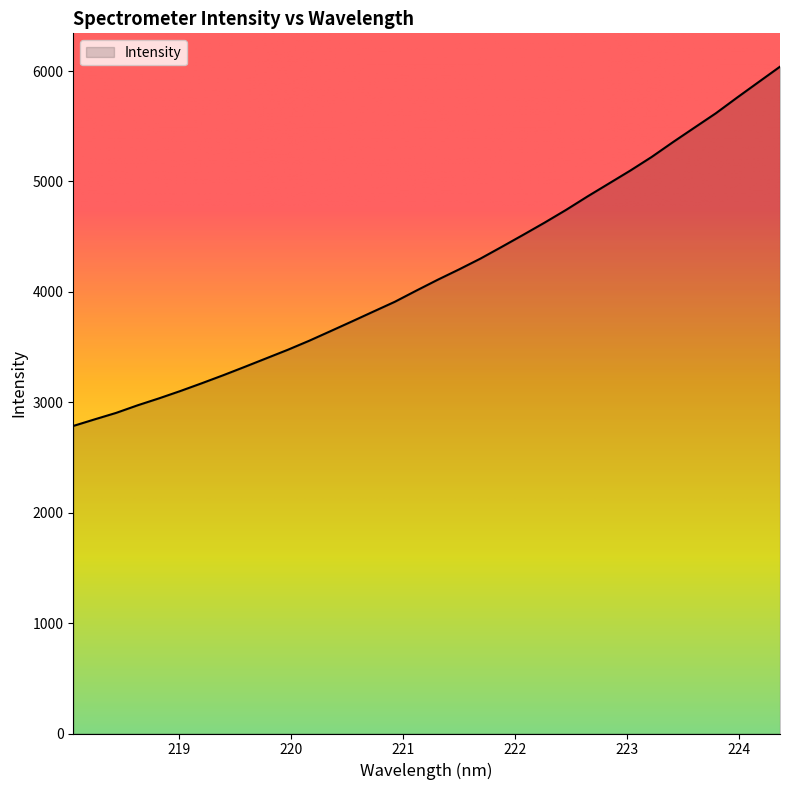

What is the maximum value shown in the chart?

6039.2